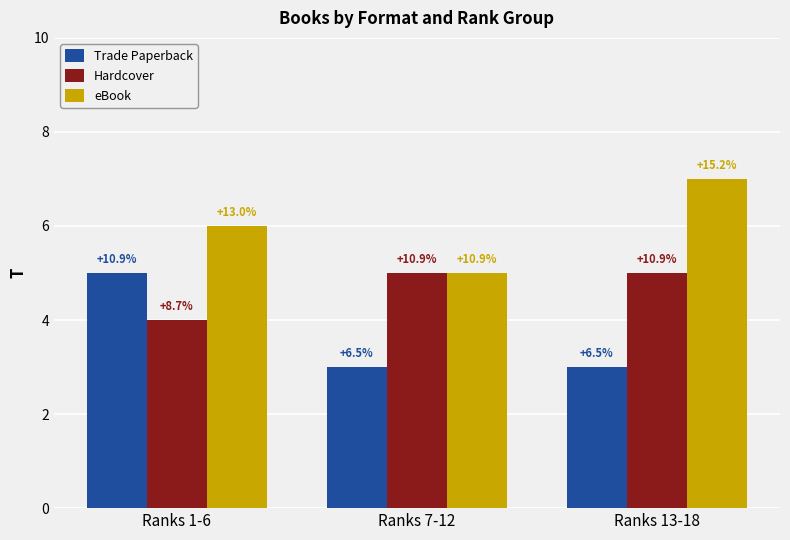

Are the bars grouped side by side (vs. stacked)?

Yes